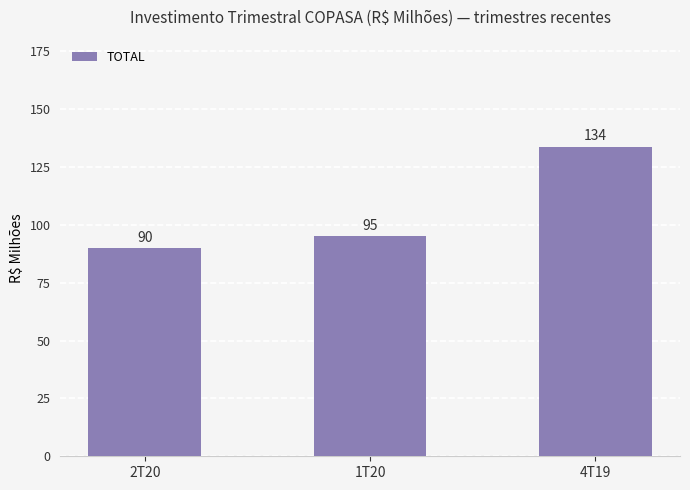

List the labels in order of value, largest first.

4T19, 1T20, 2T20